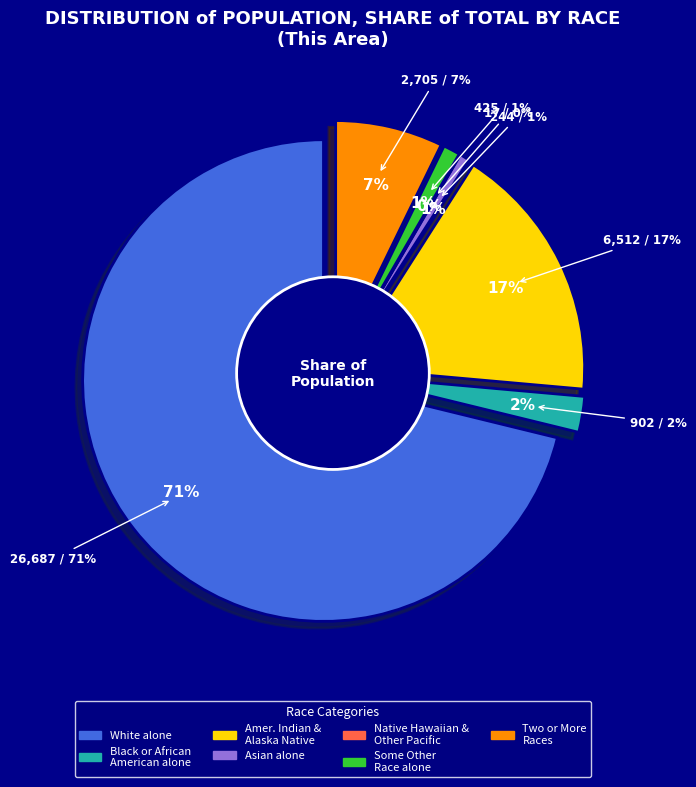

Is there a majority slice in this chart?

Yes